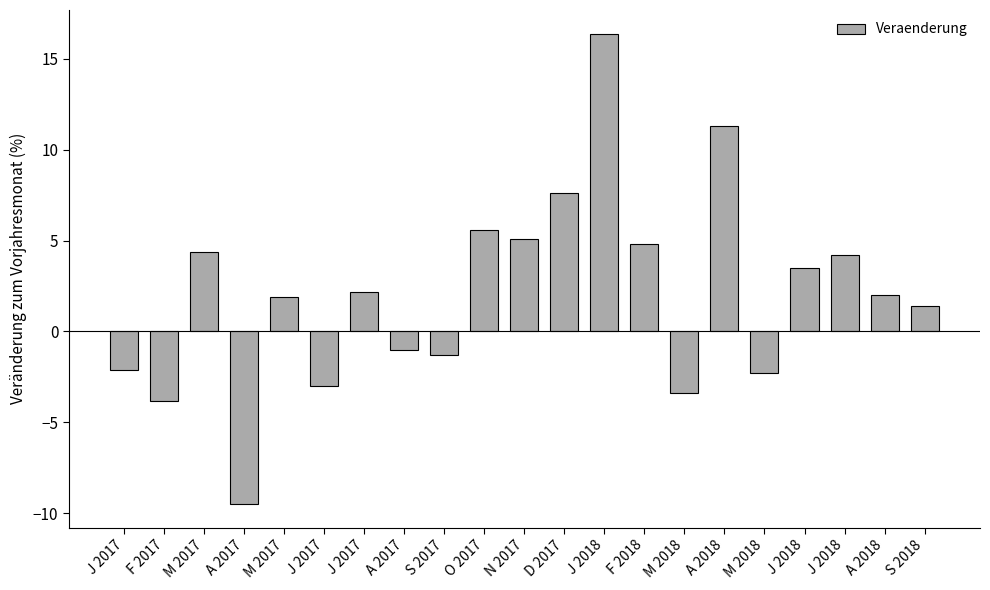

Count the number of categories in the chart.

21